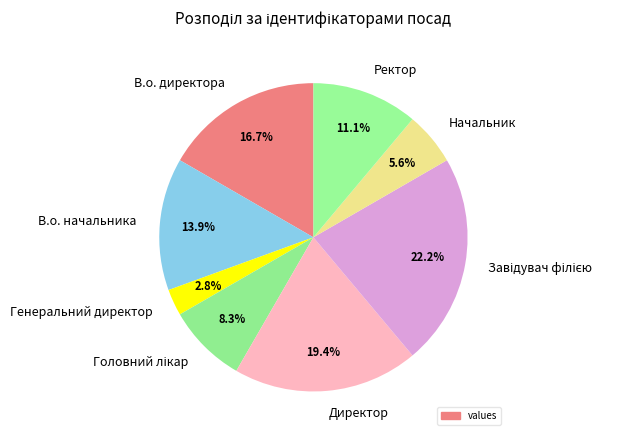

Is there a majority slice in this chart?

No